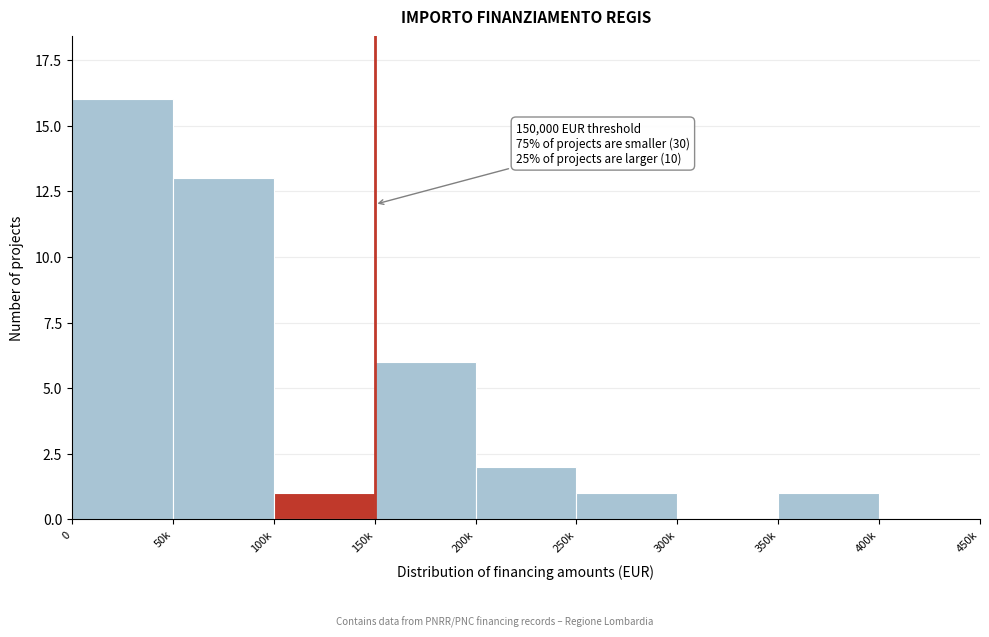

Reading left to right, list all the values displayed in this chart.

0=16	50k=13	100k=1	150k=6	200k=2	250k=1	300k=0	350k=1	400k=0